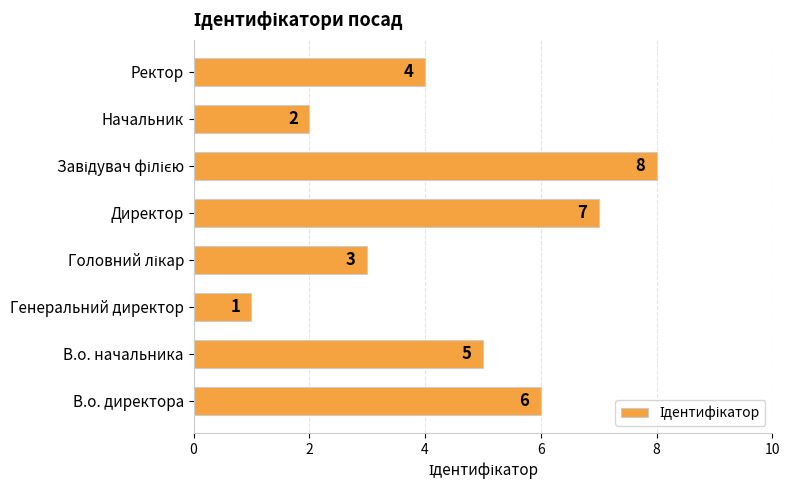

Does the chart contain any negative values?

No